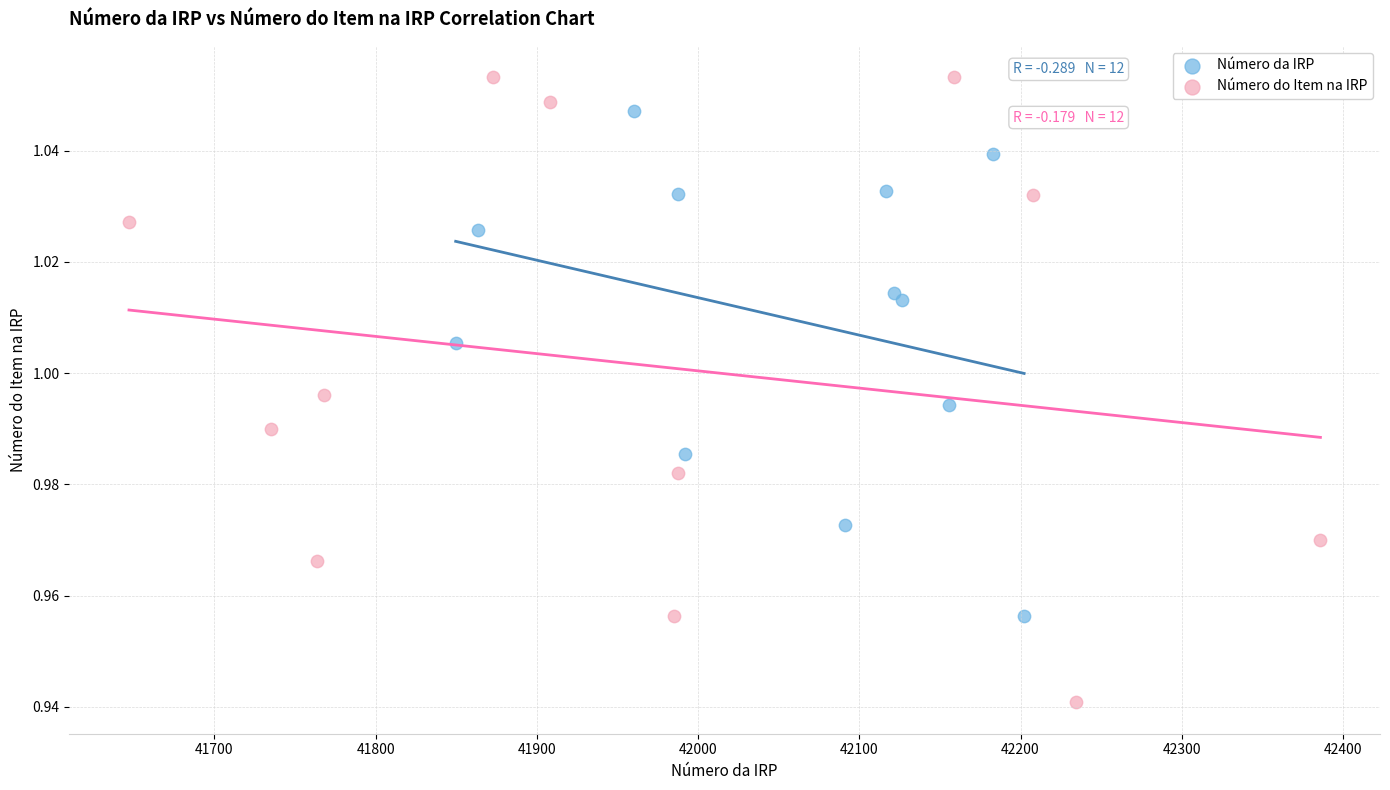

Which series has the largest Y range (max minus min)?

Número do Item na IRP